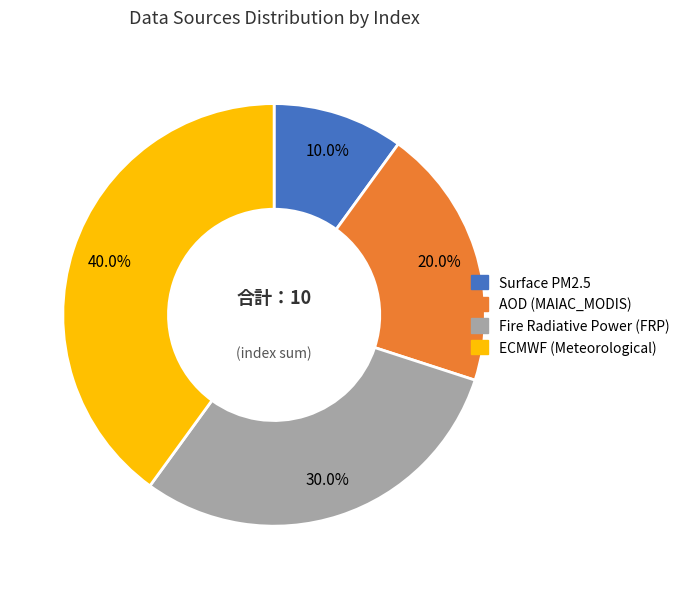

How many slices are in this pie chart?

4